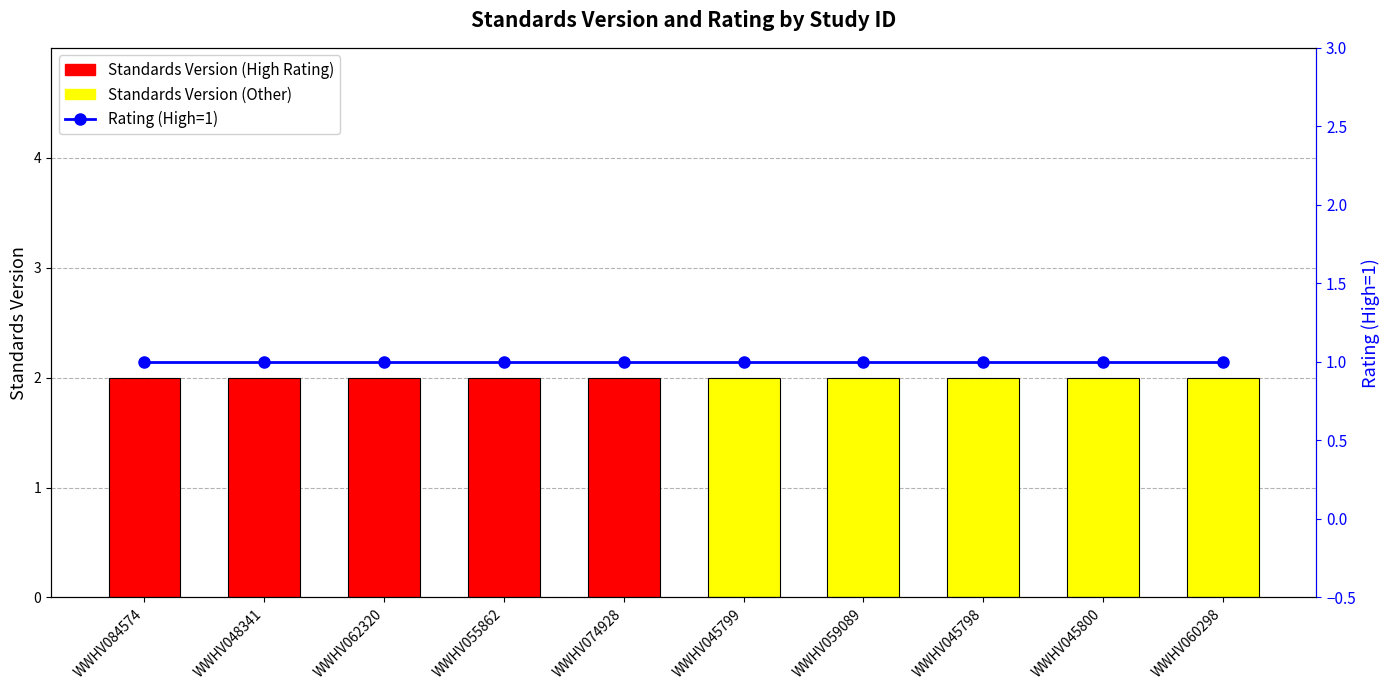

Which has a higher value, WWHV045799 or WWHV062320?

WWHV045799